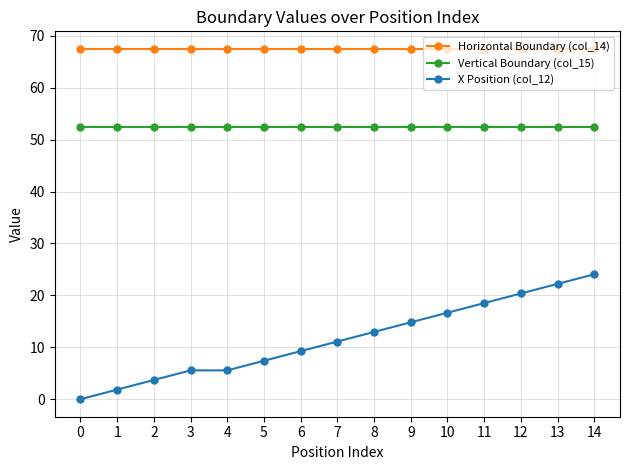

At which label does X Position (col_12) reach its peak?

14